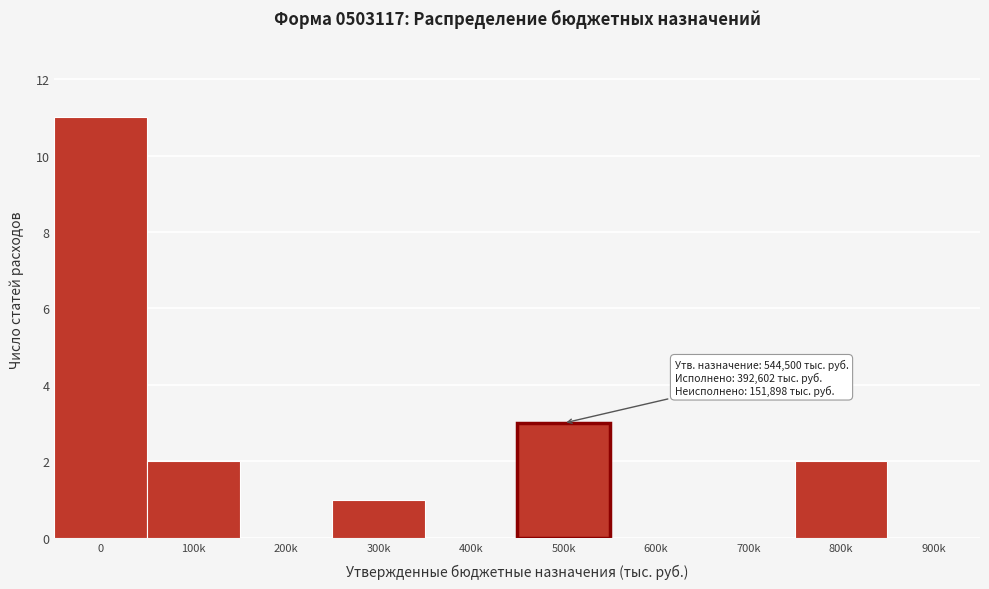

Reading right to left, transcribe all the data shown in this chart.

900k=0	800k=2	700k=0	600k=0	500k=3	400k=0	300k=1	200k=0	100k=2	0=11